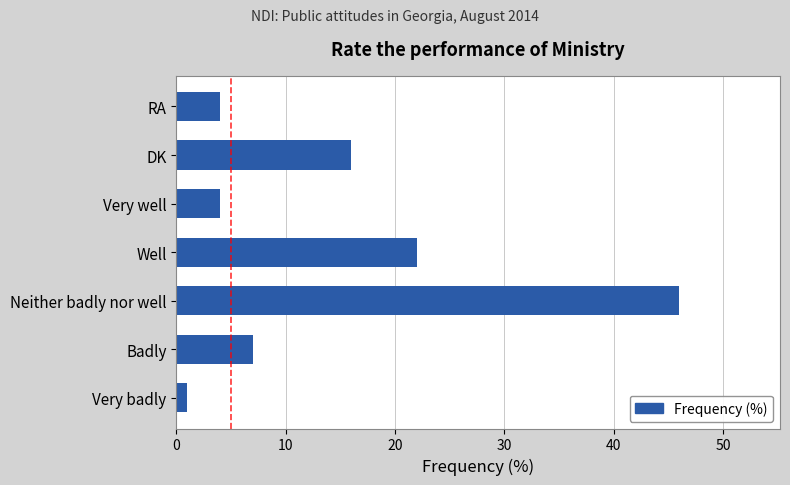

How many distinct data groups are displayed?

1